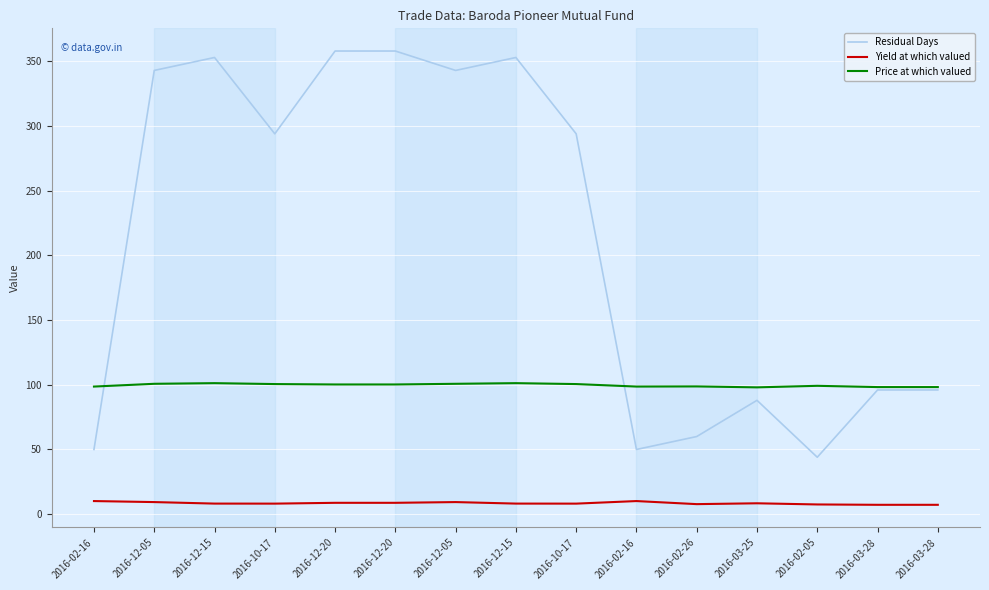

What are all the series names shown in the legend?

Residual Days, Yield at which valued, Price at which valued